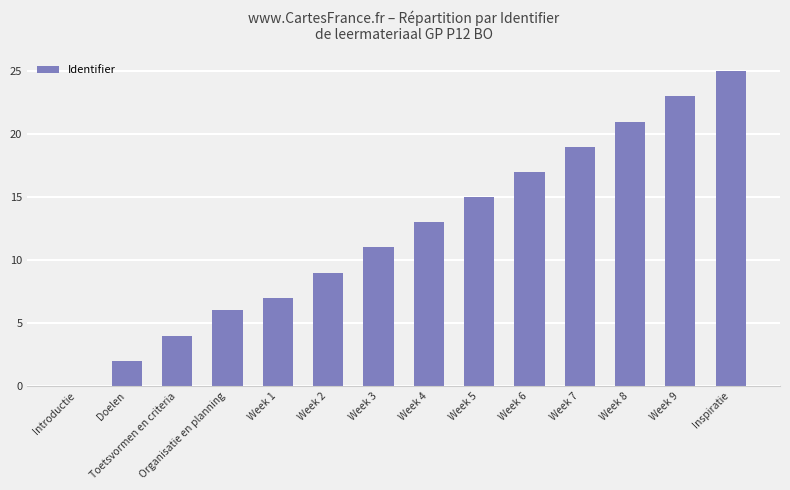

Which category has the highest value across all series?

Inspiratie